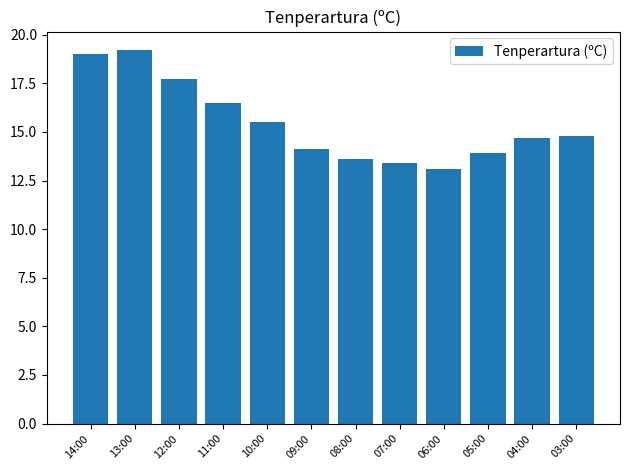

Reading left to right, what are all the values shown in this chart?

14:00=19.0	13:00=19.2	12:00=17.7	11:00=16.5	10:00=15.5	09:00=14.1	08:00=13.6	07:00=13.4	06:00=13.1	05:00=13.9	04:00=14.7	03:00=14.8